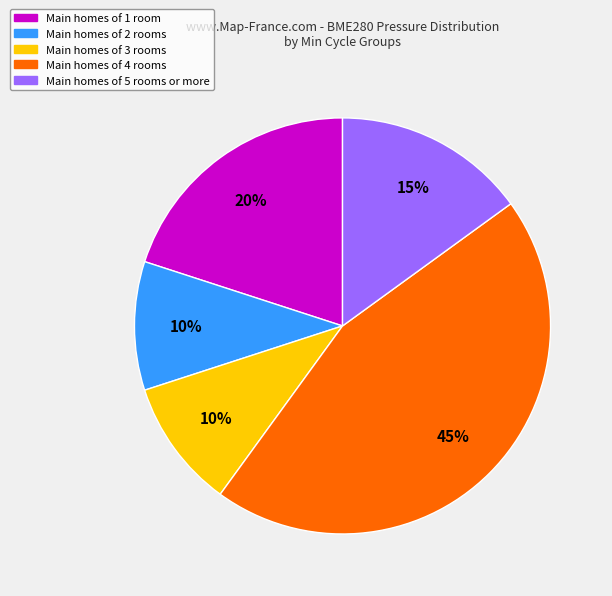

Is there any slice that represents more than half of the pie?

No